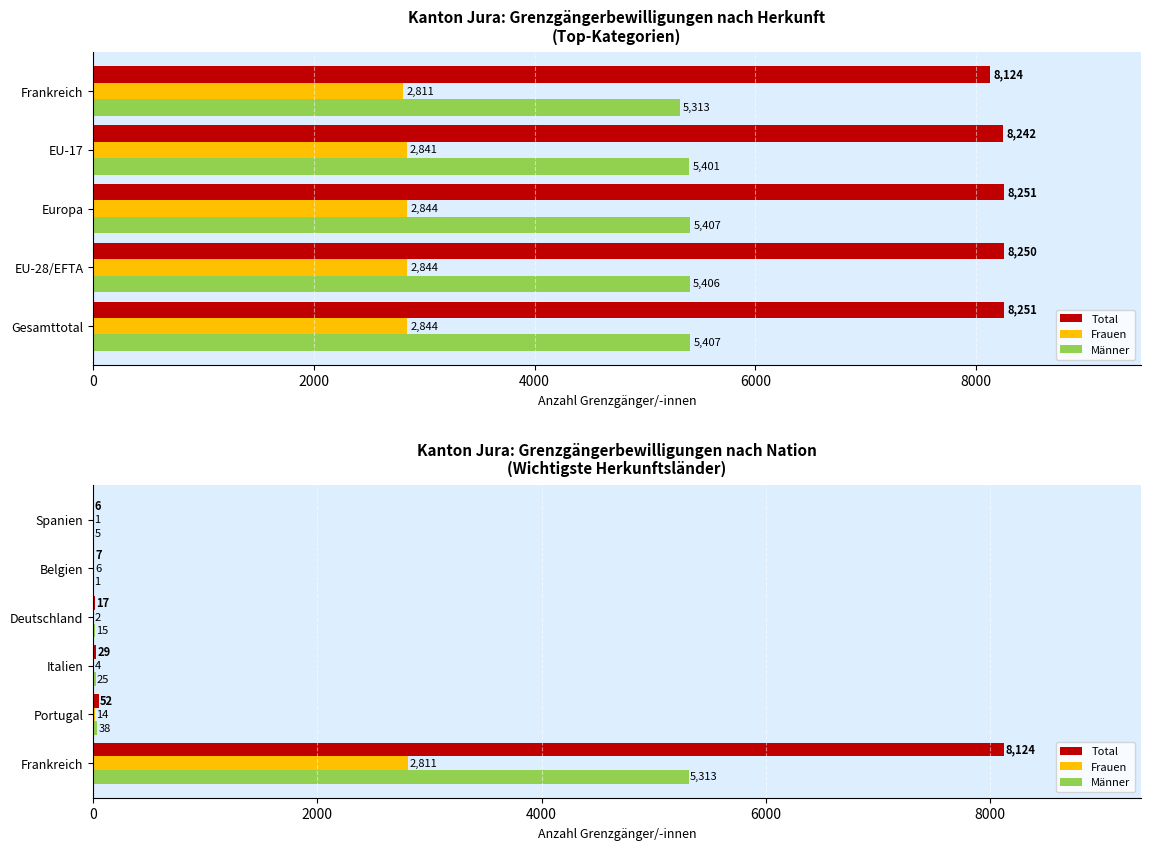

What is the difference between the maximum and second lowest values in the Männer series?

5308